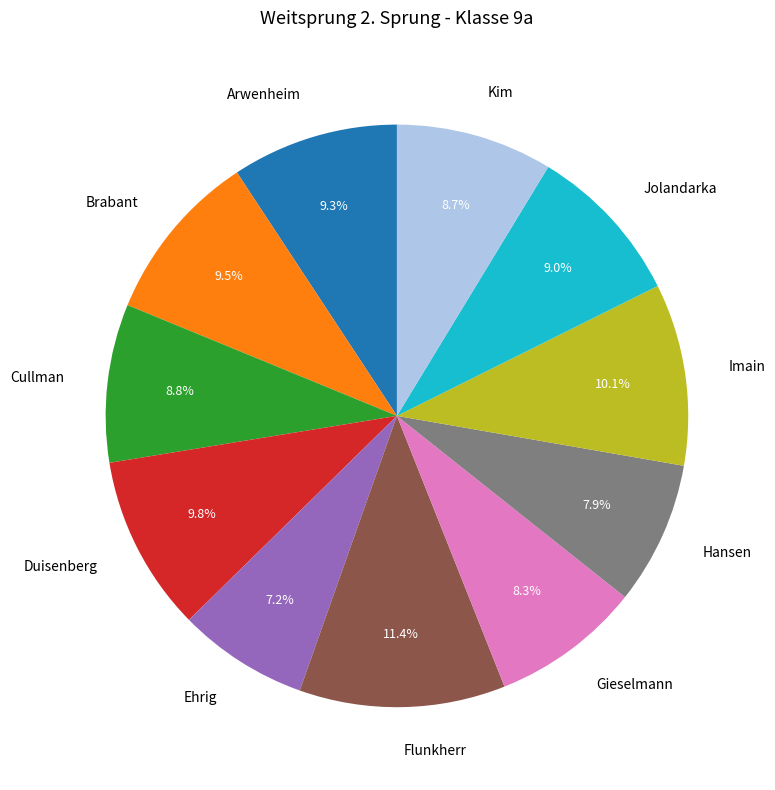

Approximately how many times larger is the value at Imain compared to Duisenberg?

1.0